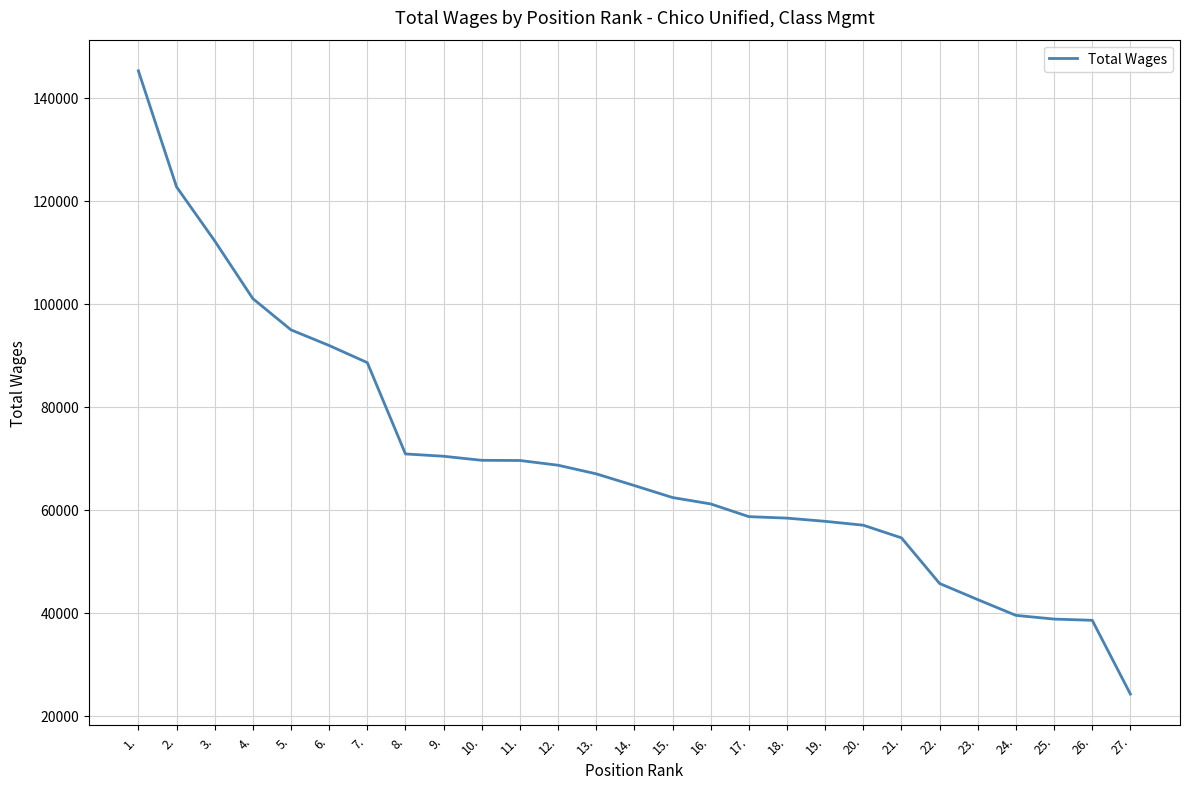

The value at 7. is 88573. True or false?

True